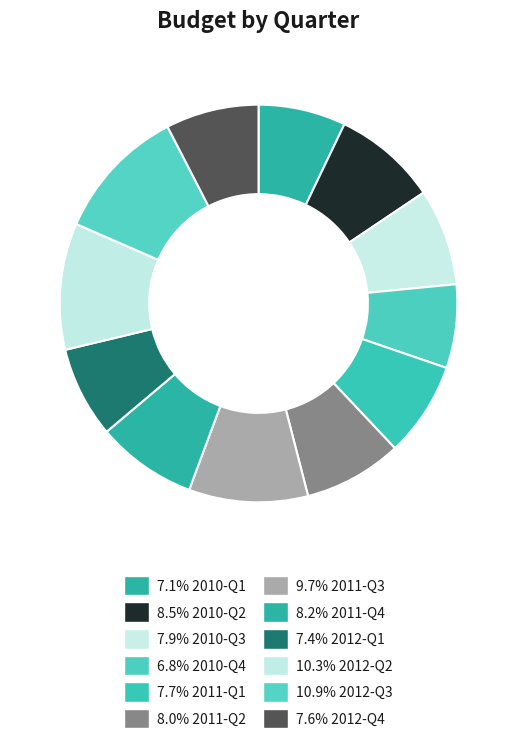

Count the number of slices in the pie.

12